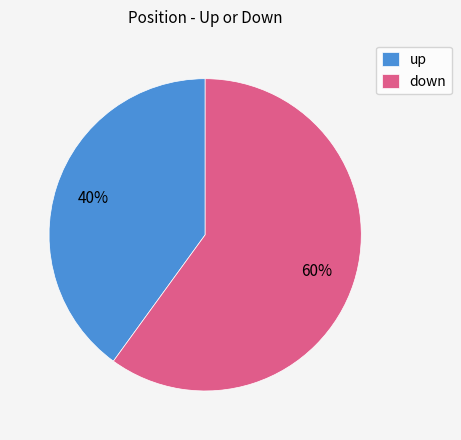

Which category has the smallest portion of the pie?

up